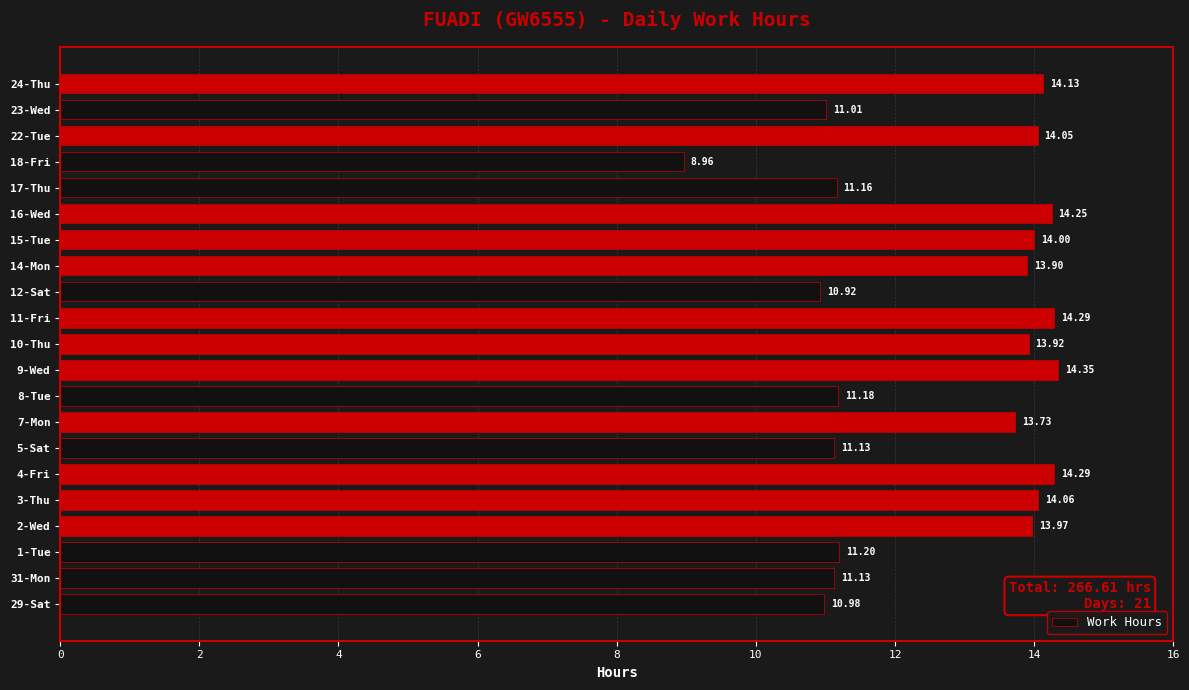

Approximately how many times larger is the value at 9-Wed compared to 8-Tue?

1.3